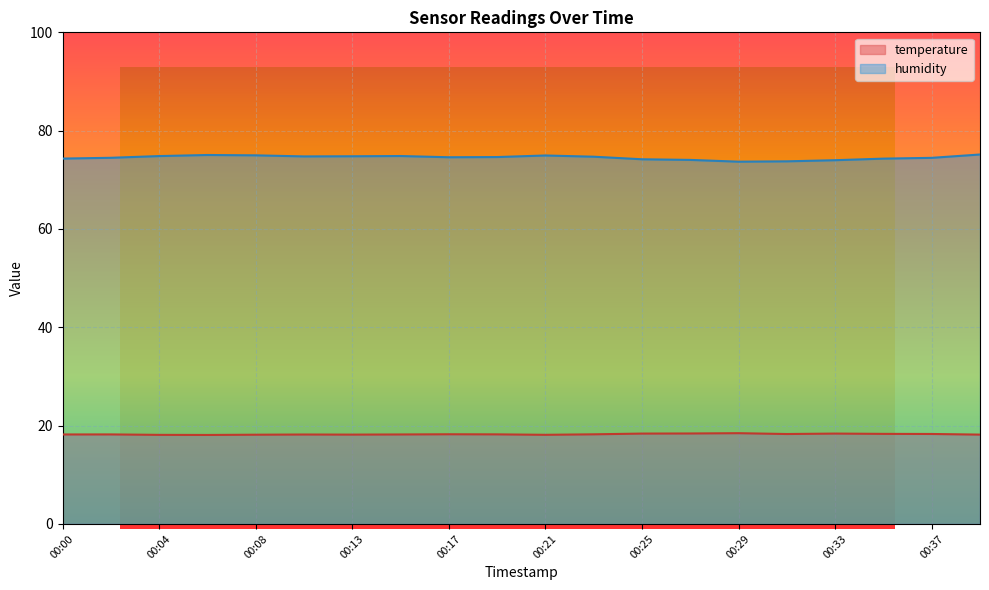

Is this an area chart (filled region under the line)?

No